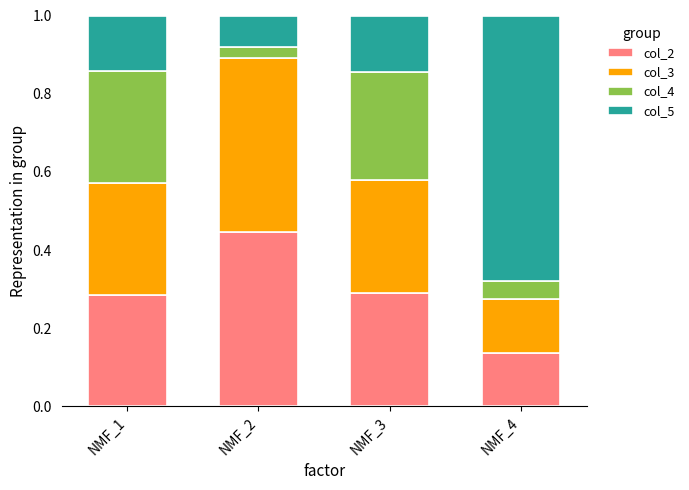

The value of col_2 at NMF_1 is 0.1. True or false?

False